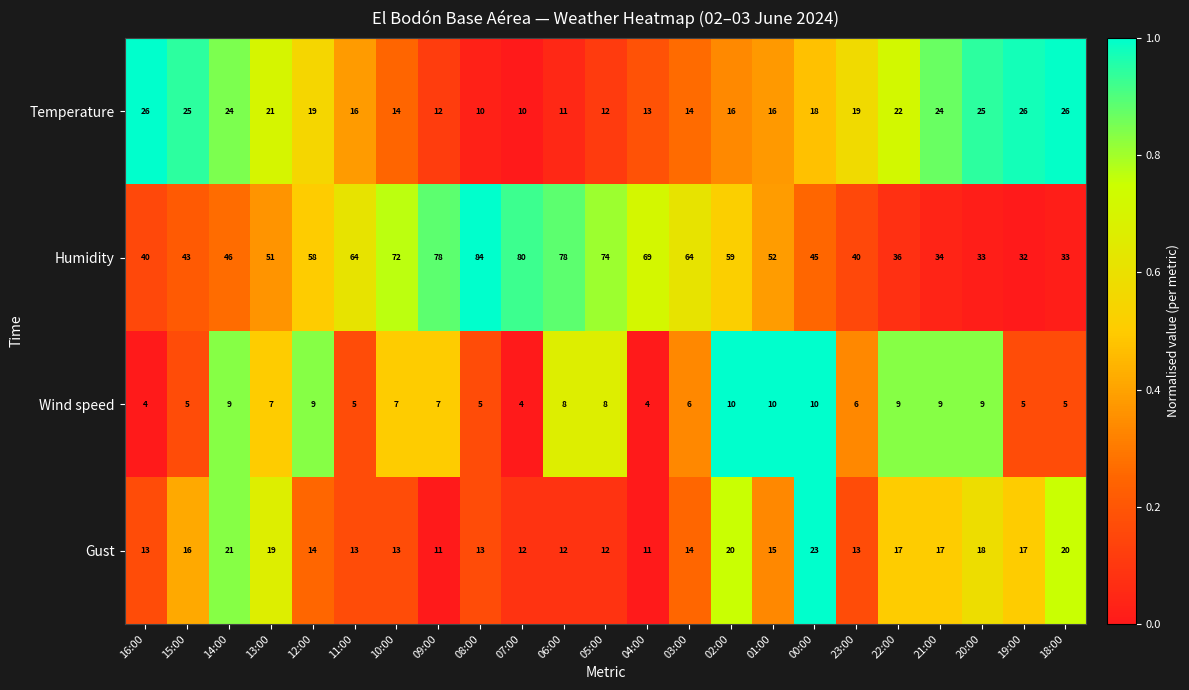

What is the difference between the highest and lowest values at 15:00?

38